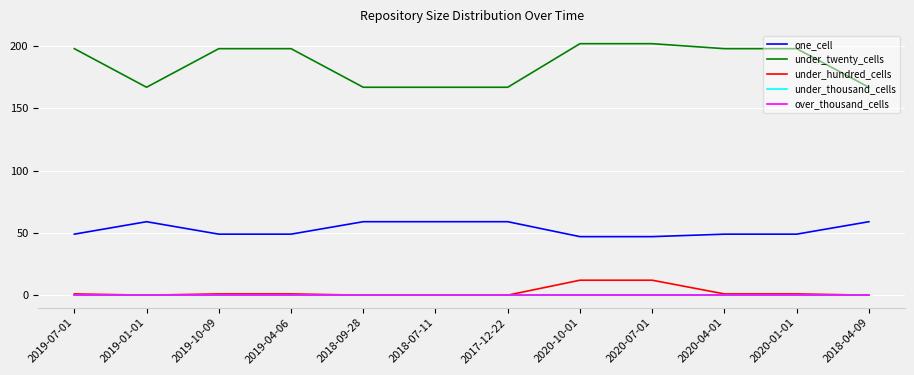

Is this an area chart (filled region under the line)?

No